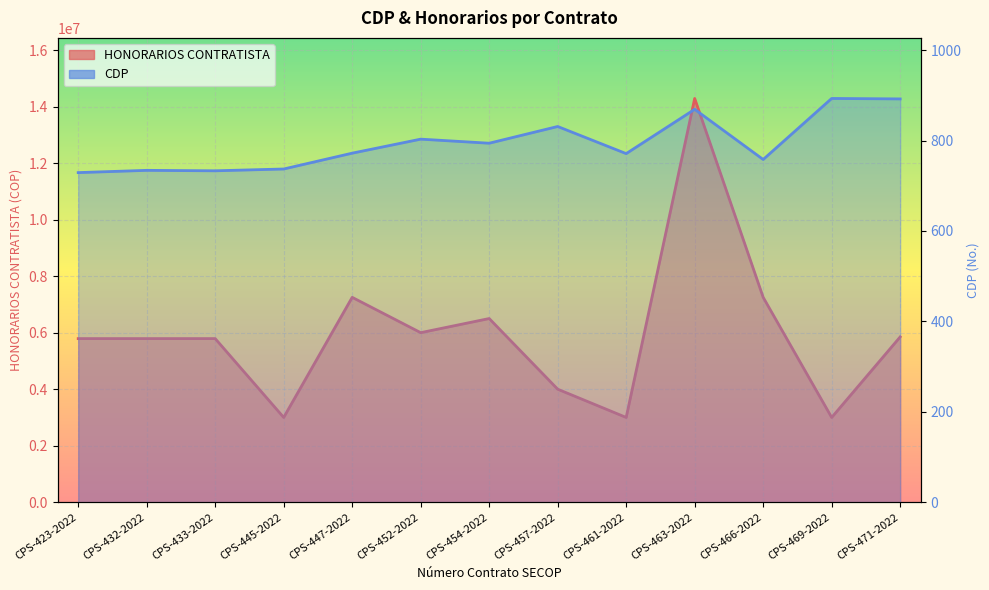

List the series in order of their peak value, lowest first.

CDP, HONORARIOS CONTRATISTA